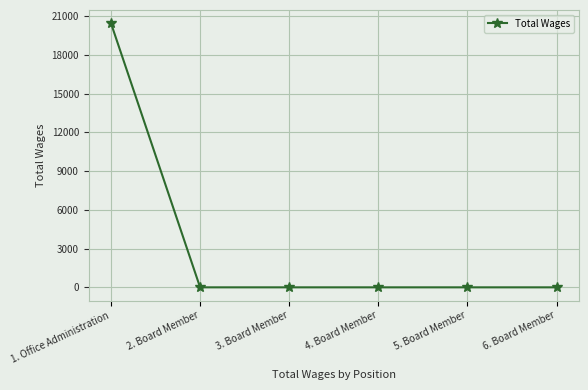

Count the number of values greater than 0.

1